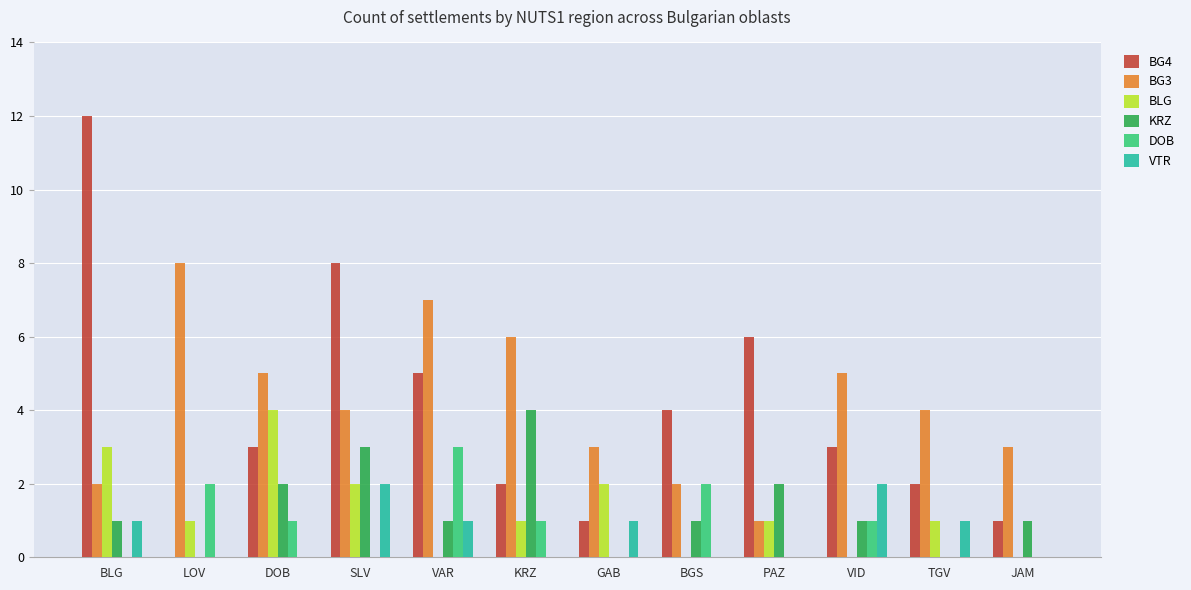

Between PAZ and JAM, which series saw the biggest shift?

BG4